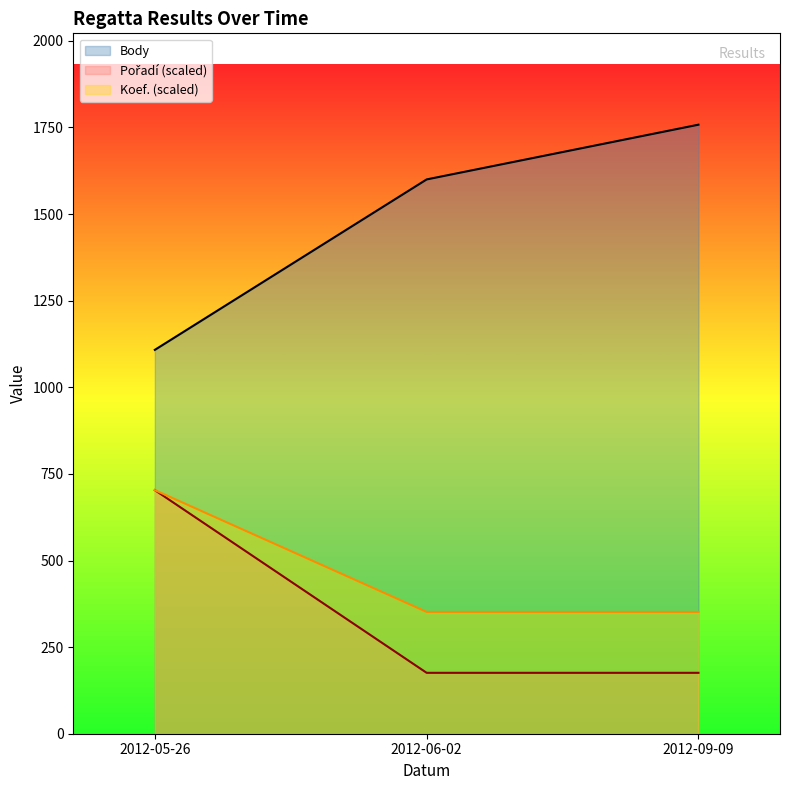

Which has a higher value, 2012-06-02 or 2012-05-26?

2012-06-02